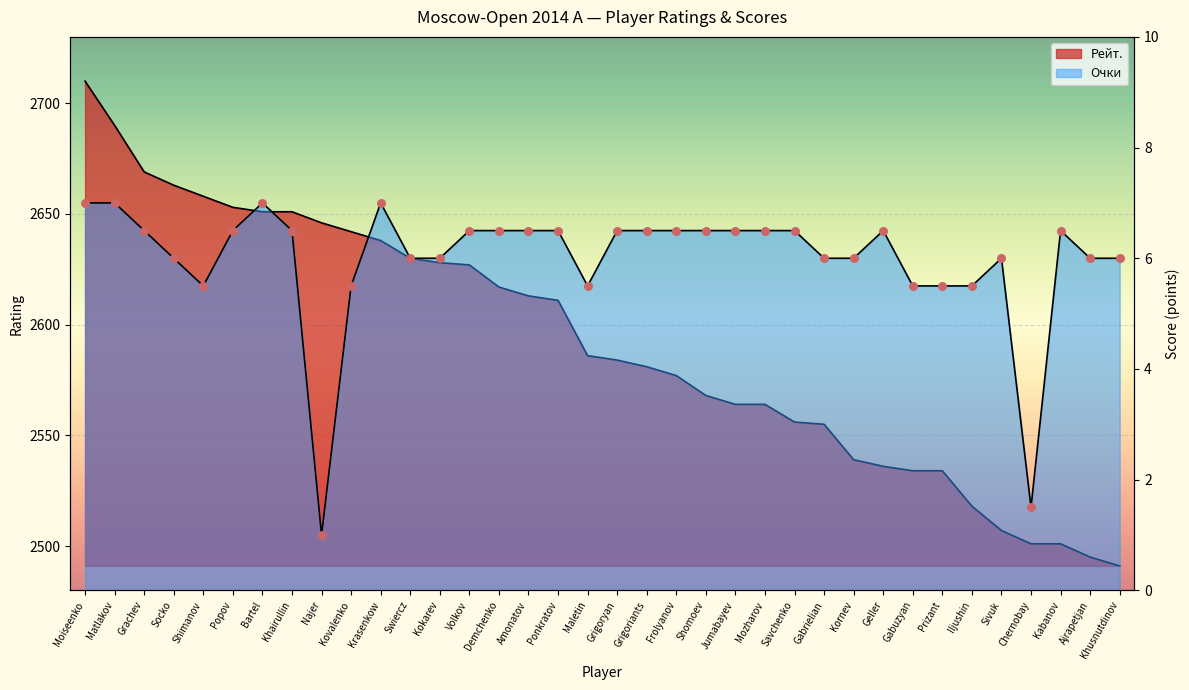

At how many categories does at least one series exceed 1142?

36